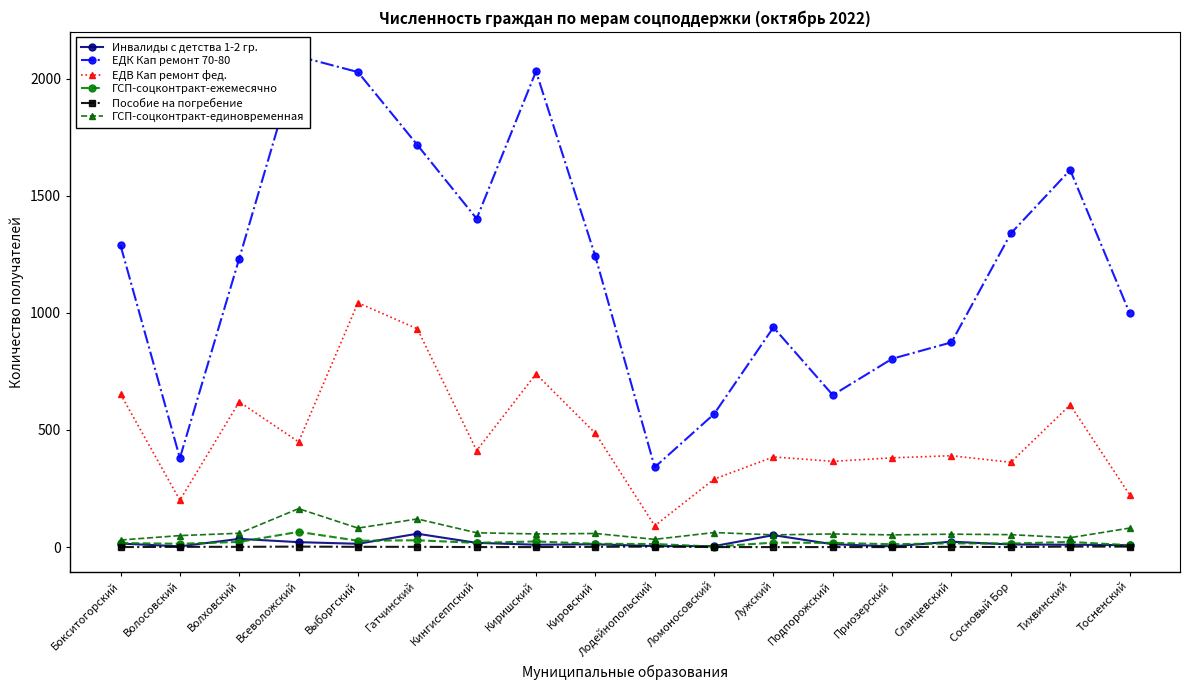

What is the difference between the highest and lowest values at Волосовский?

379